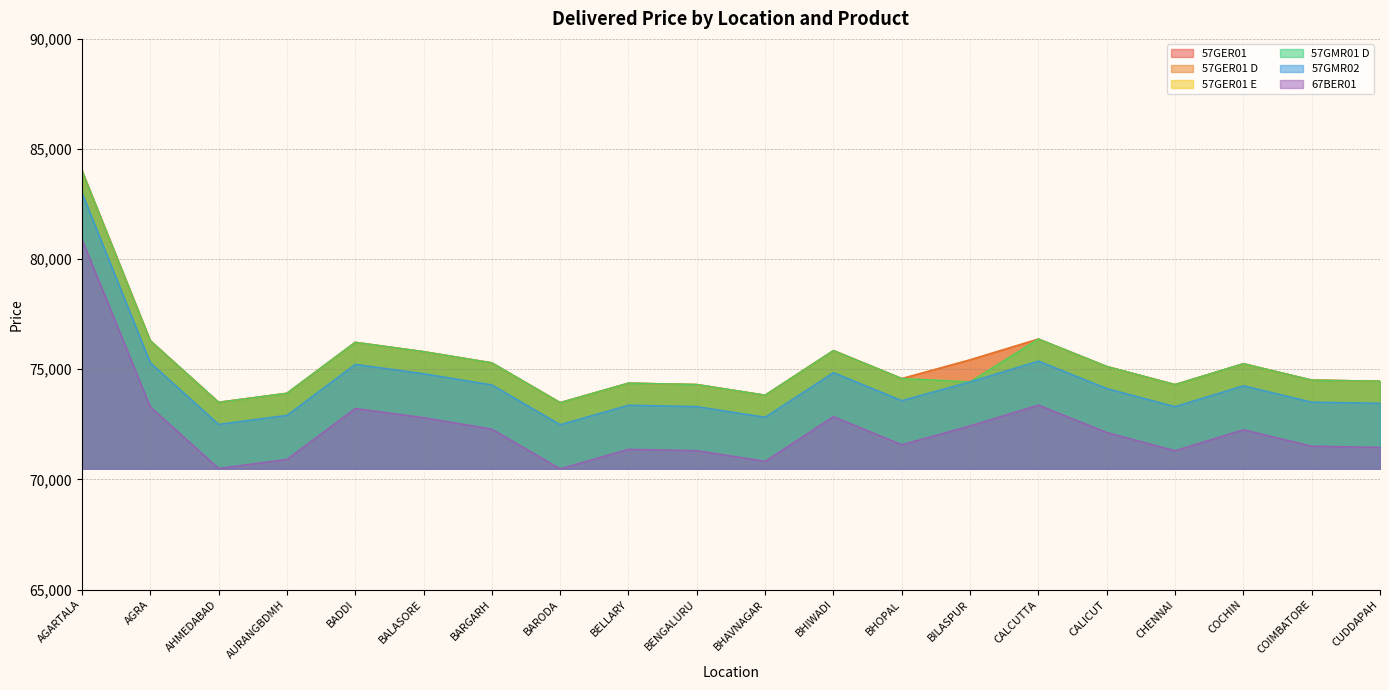

What is the label of the 13th point from the right?

BARODA